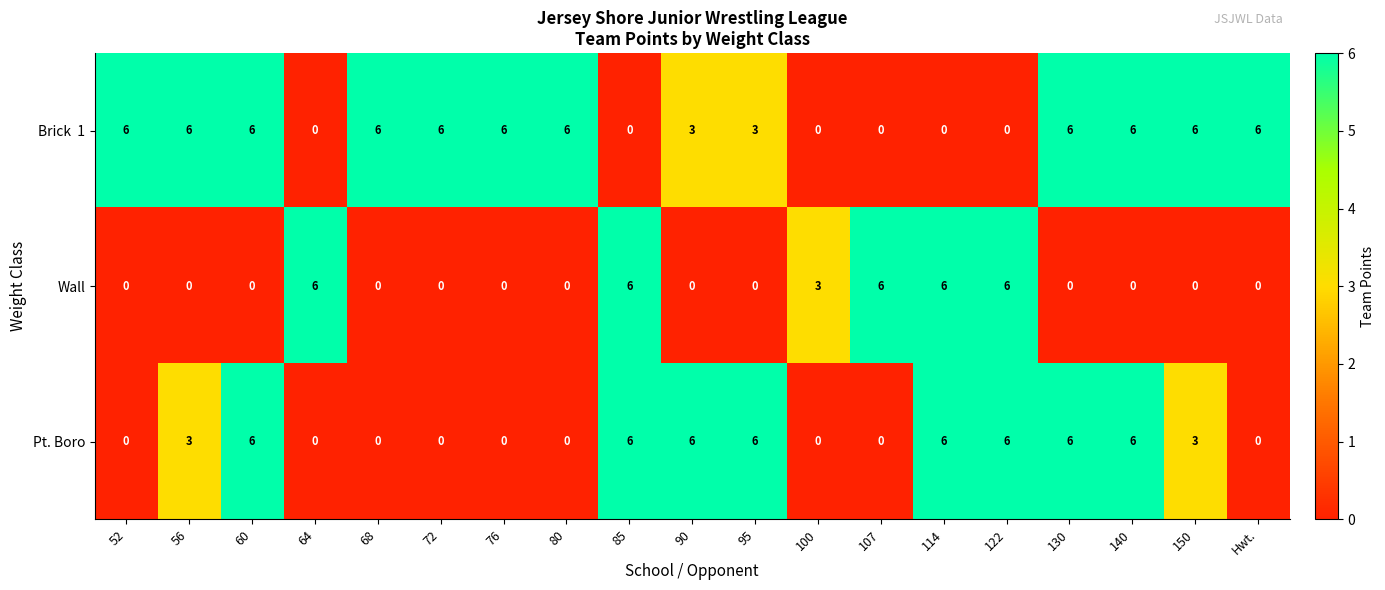

The Pt. Boro series shows 0 at 107. True or false?

True